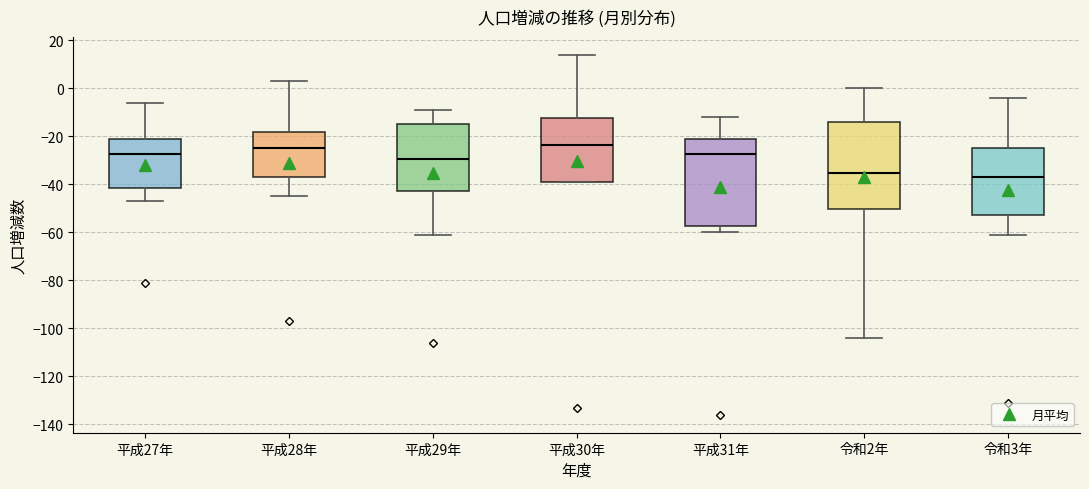

Reading left to right, read every box against the y-axis: the position of its median line, the range the box covers, and the ends of its whiskers. The values are not printed on the chart, so give them approximately, as read against the axis.

平成27年: median -28, box -42 to -20, whiskers -46 to -6
平成28年: median -24, box -36 to -18, whiskers -44 to 4
平成29年: median -30, box -42 to -14, whiskers -60 to -8
平成30年: median -24, box -38 to -12, whiskers -38 to 14
平成31年: median -28, box -58 to -20, whiskers -60 to -12
令和2年: median -36, box -50 to -14, whiskers -104 to 0
令和3年: median -36, box -52 to -24, whiskers -60 to -4